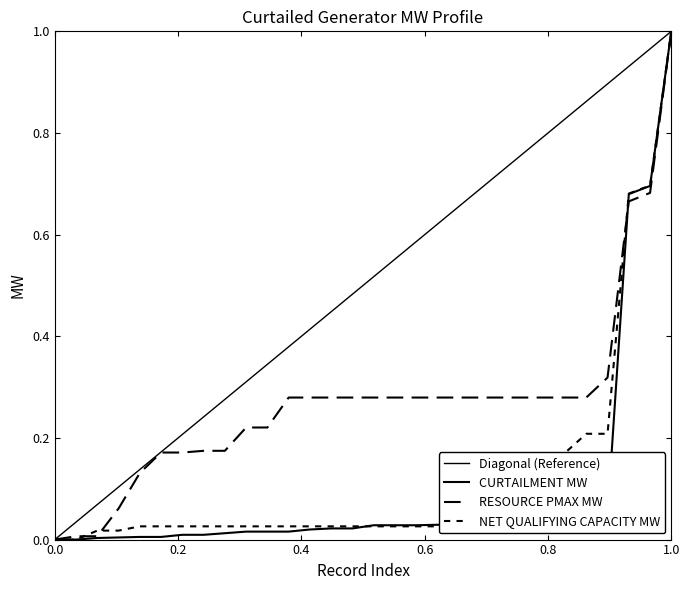

True or false: CURTAILMENT MW and Diagonal (Reference) intersect in this chart.

False